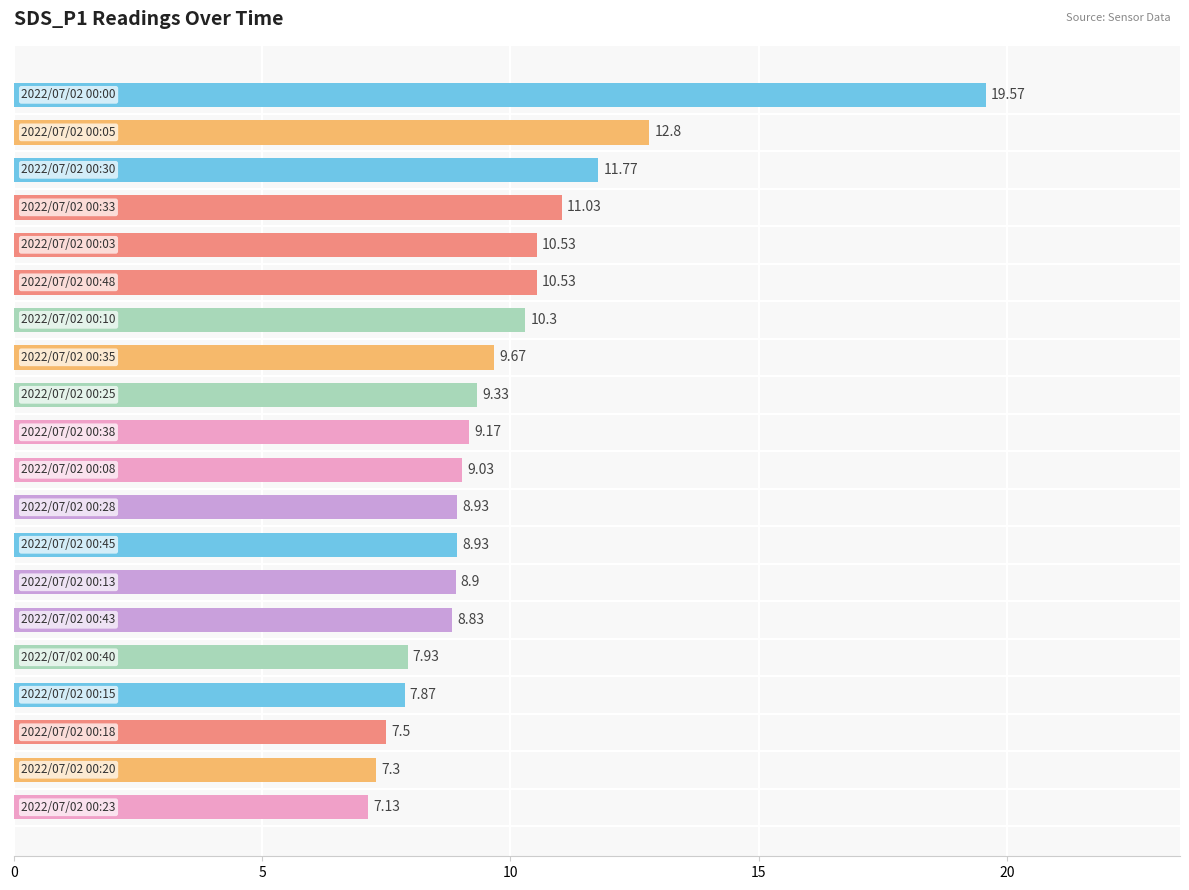

What is the difference between the maximum and second lowest values?

12.3